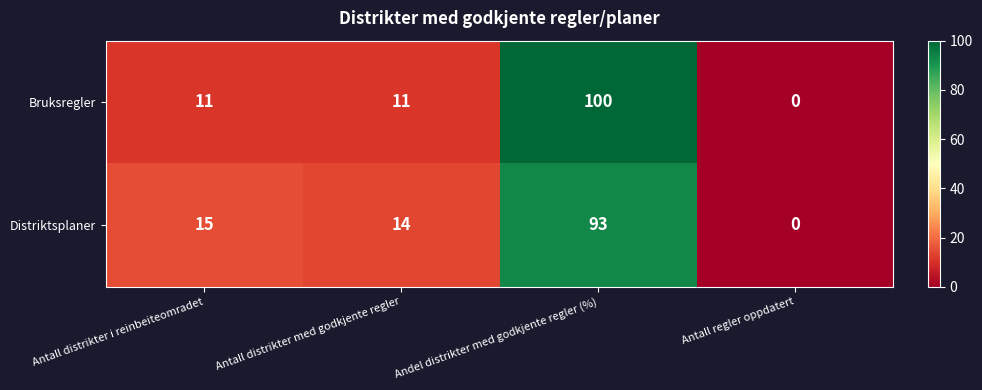

Reading left to right, list all the values displayed in this chart.

Bruksregler: Antall distrikter i reinbeiteomradet=11	Antall distrikter med godkjente regler=11	Andel distrikter med godkjente regler (%)=100	Antall regler oppdatert=0
Distriktsplaner: Antall distrikter i reinbeiteomradet=15	Antall distrikter med godkjente regler=14	Andel distrikter med godkjente regler (%)=93	Antall regler oppdatert=0